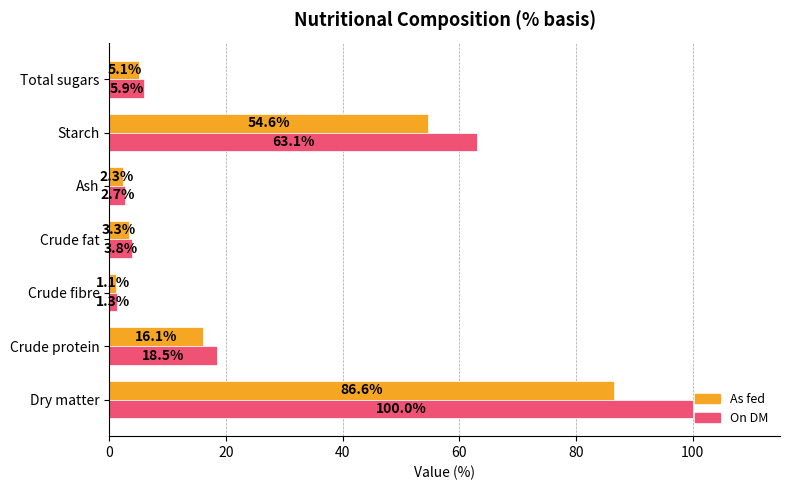

At which label does On DM reach its minimum?

Crude fibre